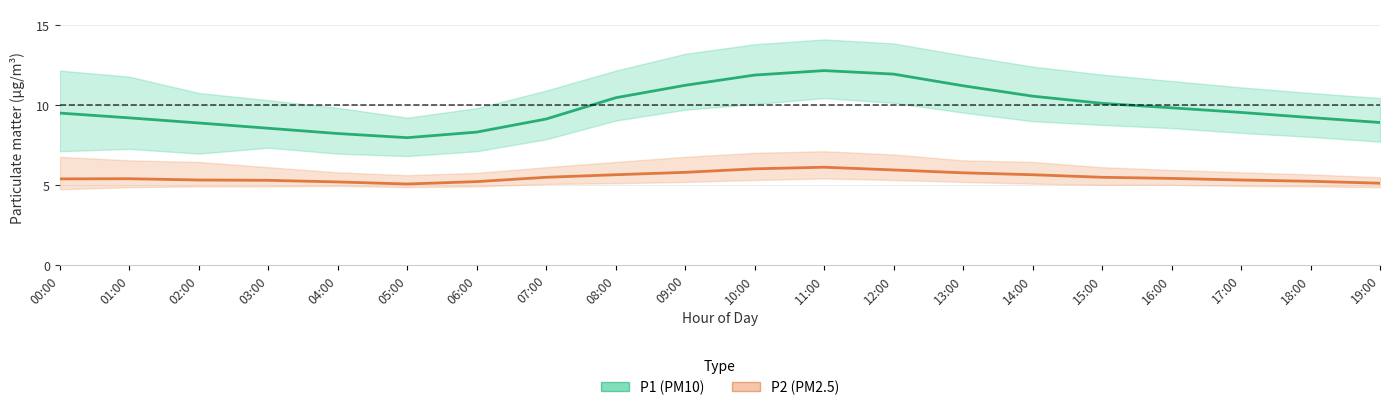

At which category does P2 (PM2.5) reach its first local valley?

05:00